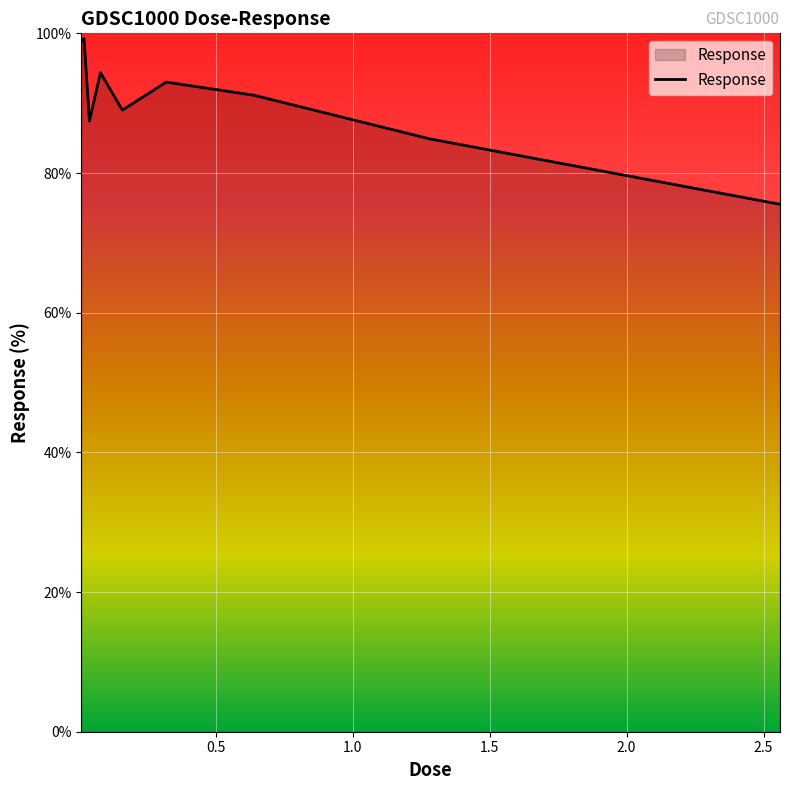

Reading left to right, transcribe all the data shown in this chart.

98.8	99.3	87.4	94.4	89.0	93.0	91.1	84.9	75.5